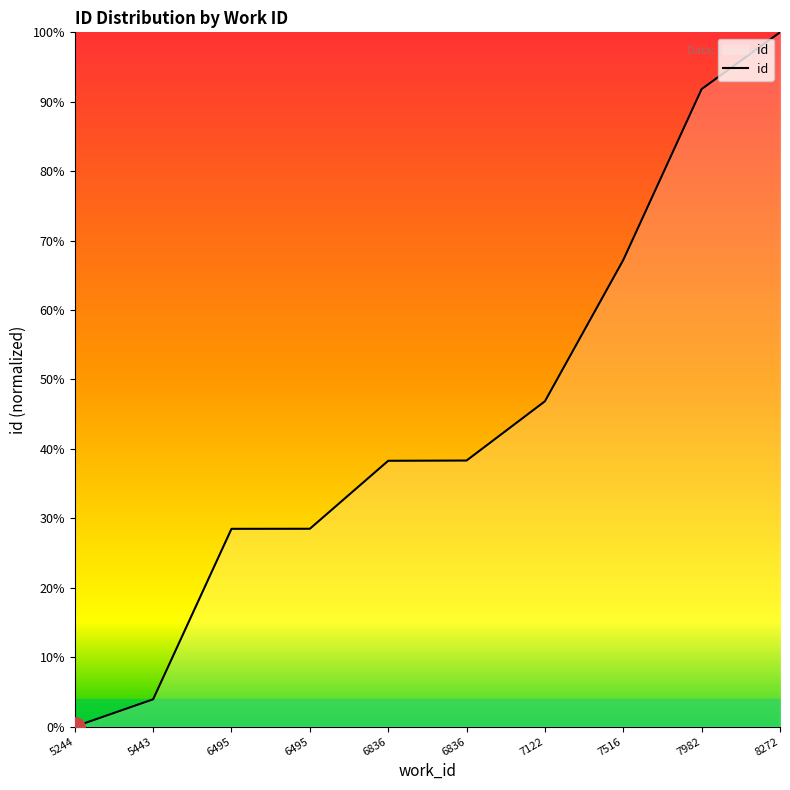

True or false: the data has more than 2 interior local peaks.

False